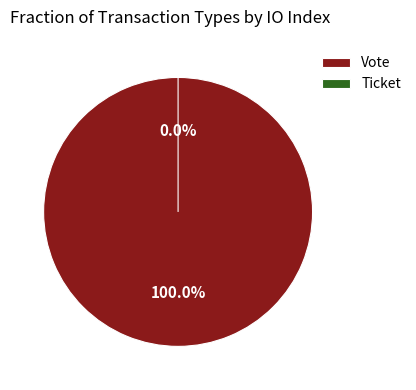

What is the change in value from Vote to Ticket?

-1